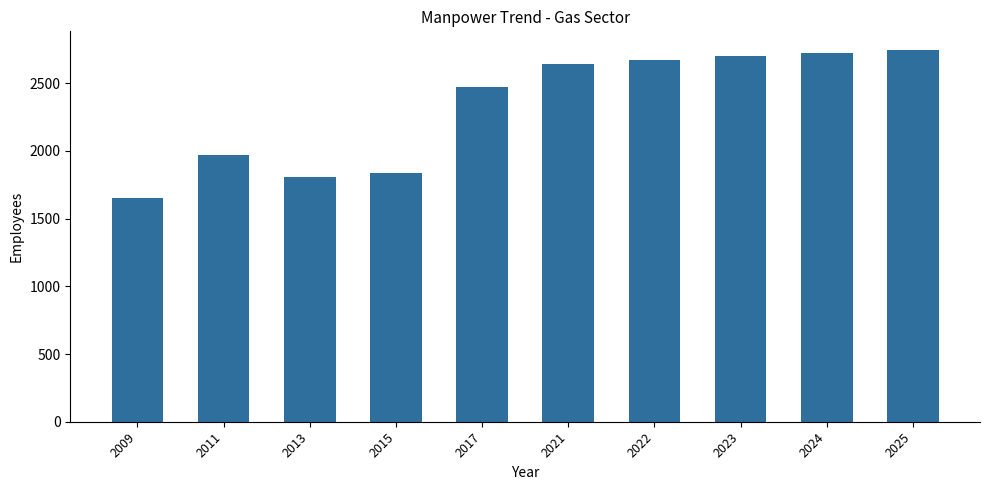

What is the minimum value shown in the chart?

1651